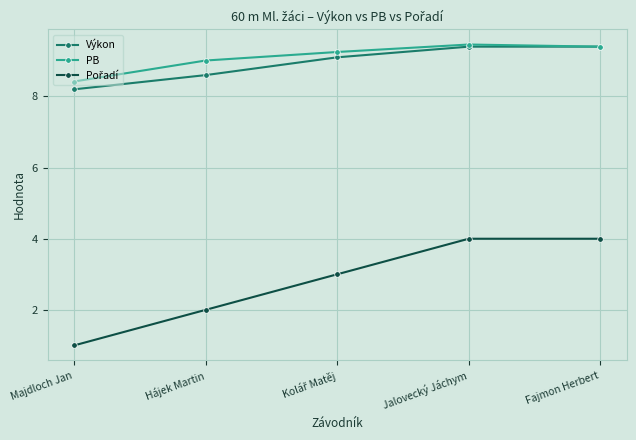

Where is the first local maximum for PB?

Jalovecký Jáchym